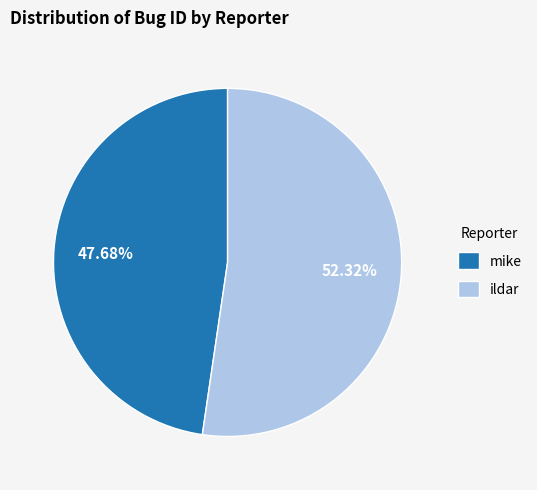

How many slices are in this pie chart?

2